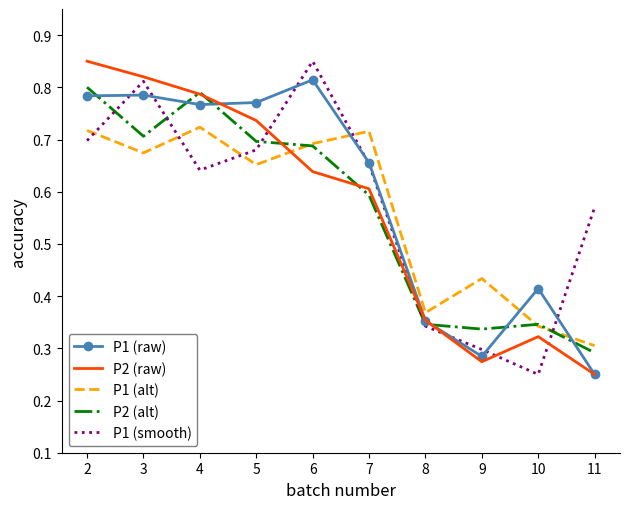

Which series changed the most between 6 and 7?

P1 (smooth)